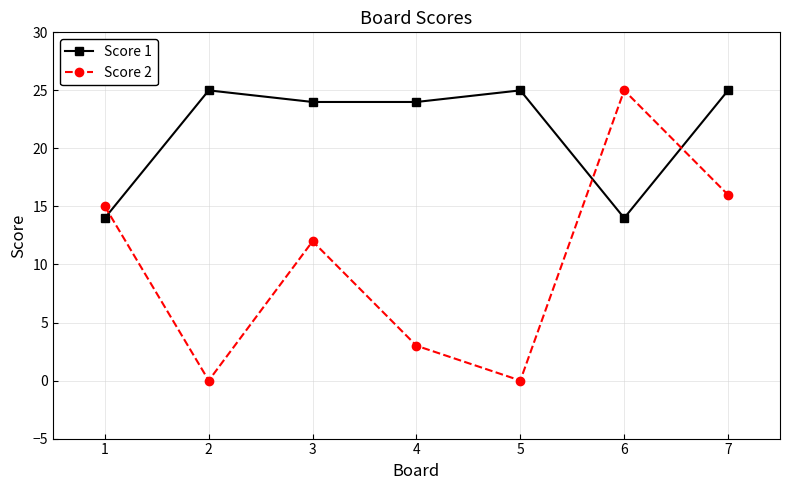

List the series in order of their overall mean, lowest first.

Score 2, Score 1